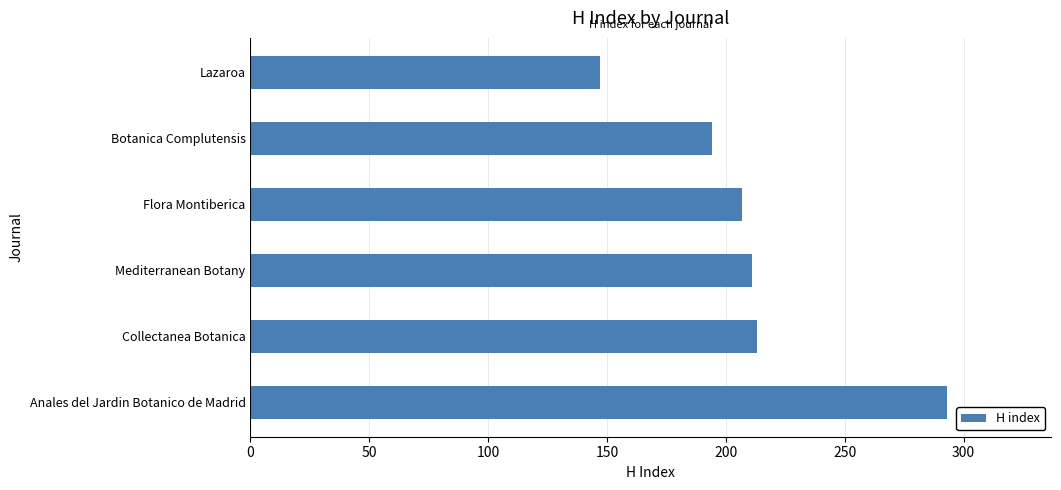

What is the approximate value at Lazaroa, to the nearest 5?

145